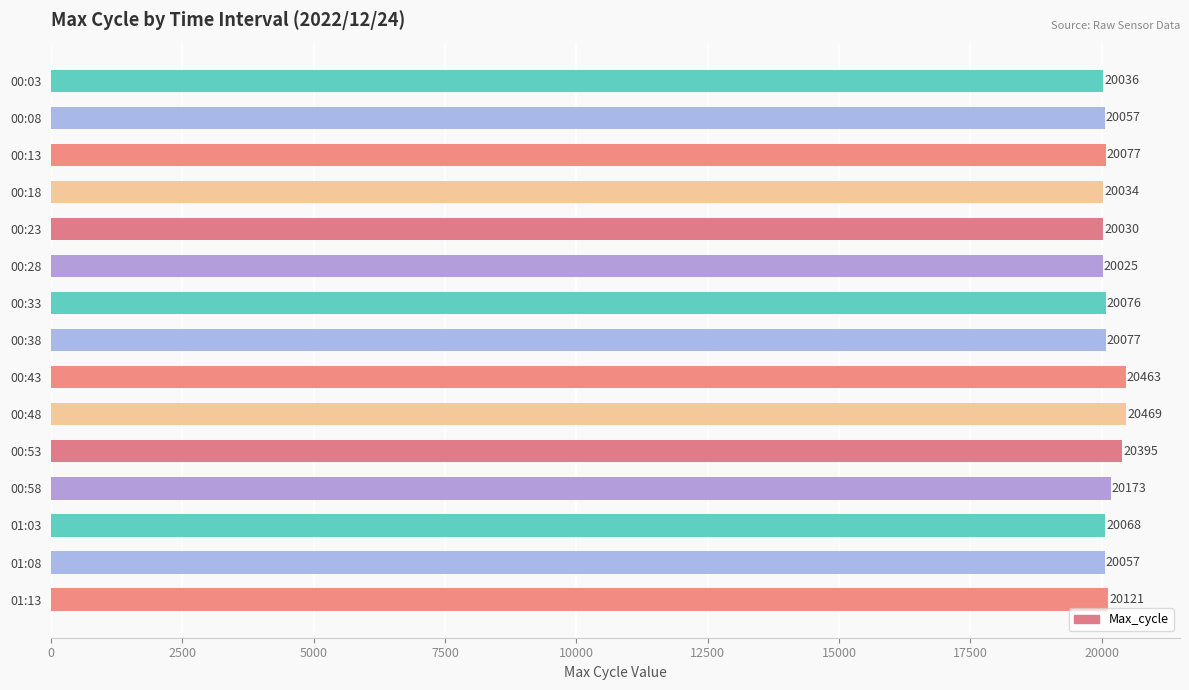

What is the difference between the values at 00:38 and 00:58?

96